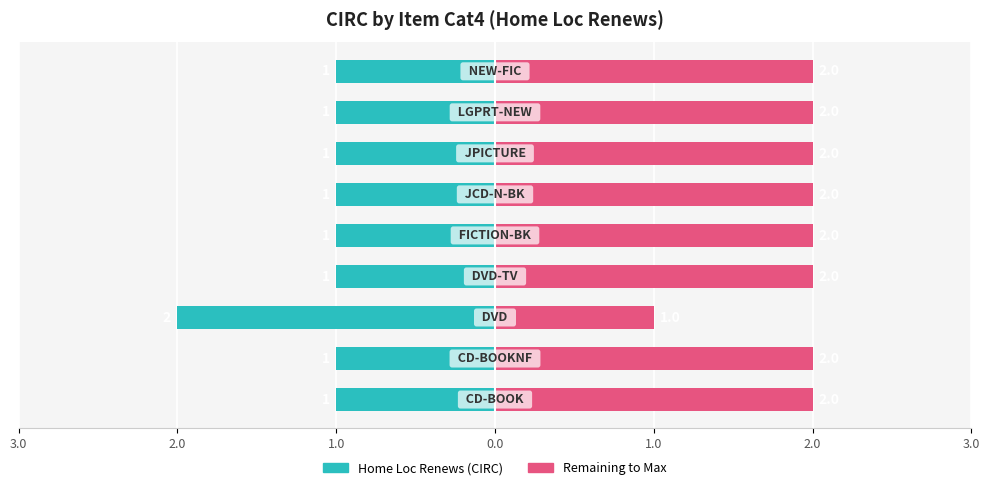

Reading left to right, extract all data points from this chart.

Home Loc Renews: -1	-1	-2	-1	-1	-1	-1	-1	-1
Remaining: 2	2	1	2	2	2	2	2	2